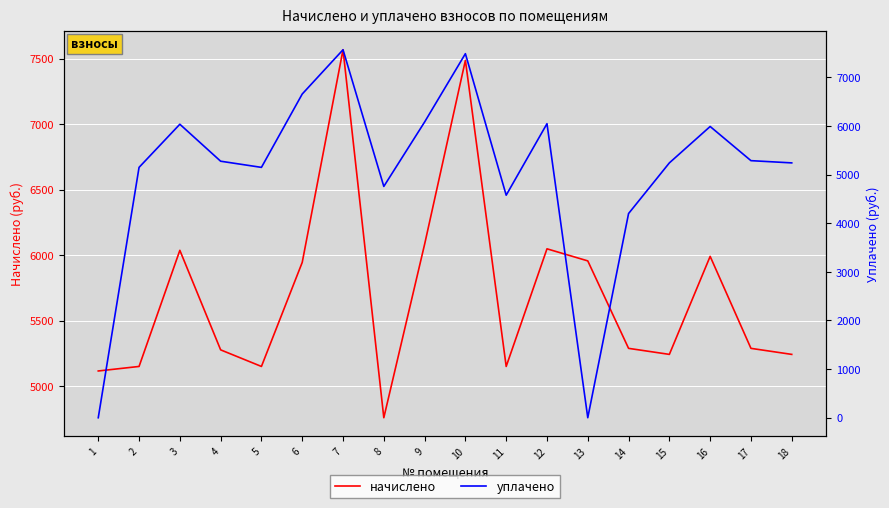

The уплачено series shows 10131.5 at 12. True or false?

False